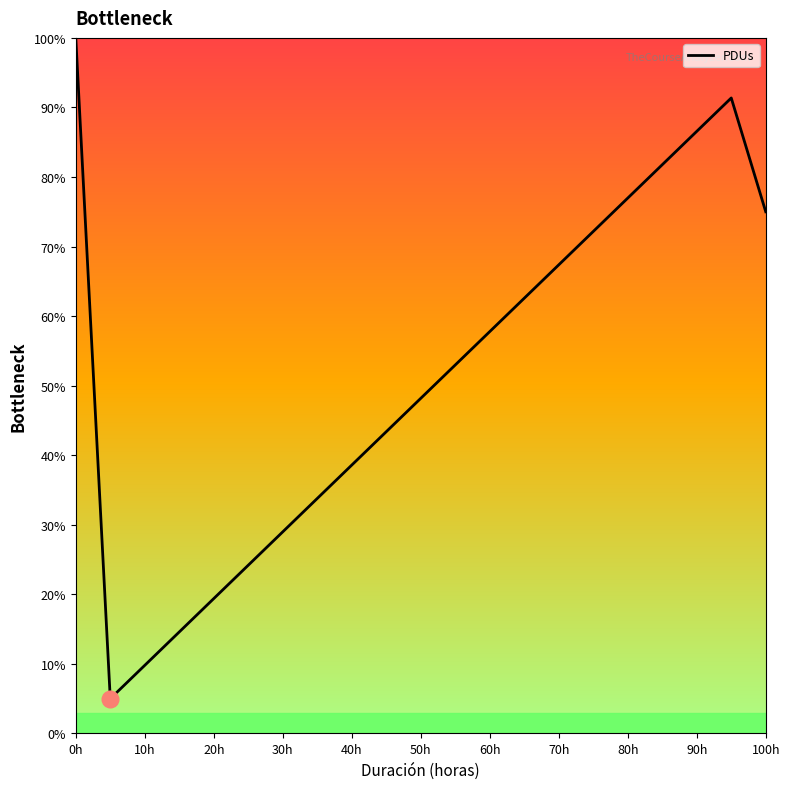

What is the difference between the maximum and minimum values?

95.0